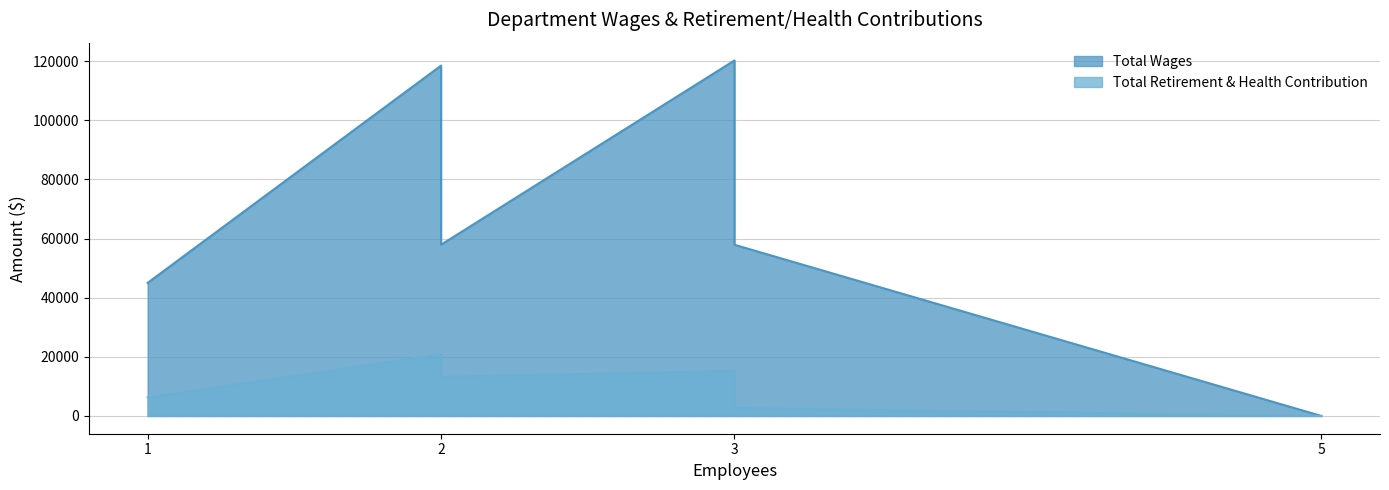

In Total Retirement & Health Contribution, how many points are lower than both neighbors (excluding endpoints)?

1